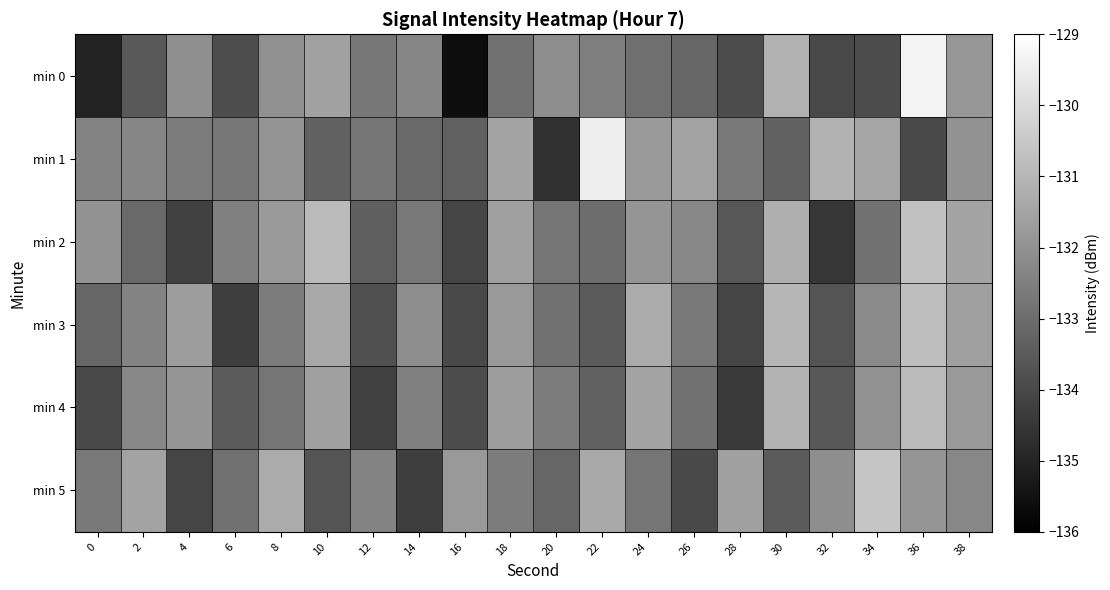

What is the total value across all series at 18?

-792.1